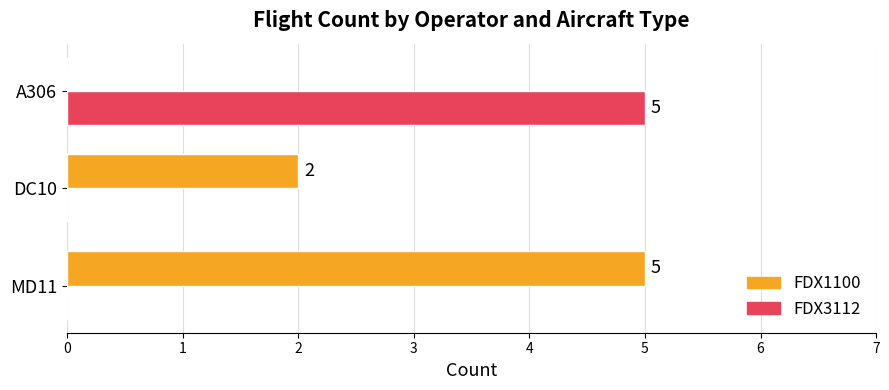

What is the total value across all series at MD11?

5